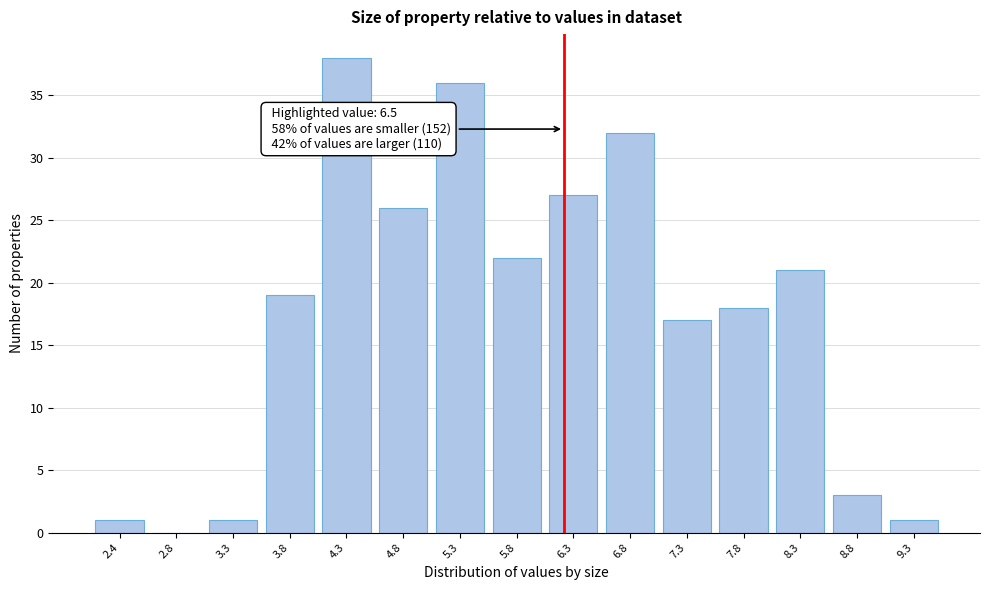

Read the value at 3.8.

19